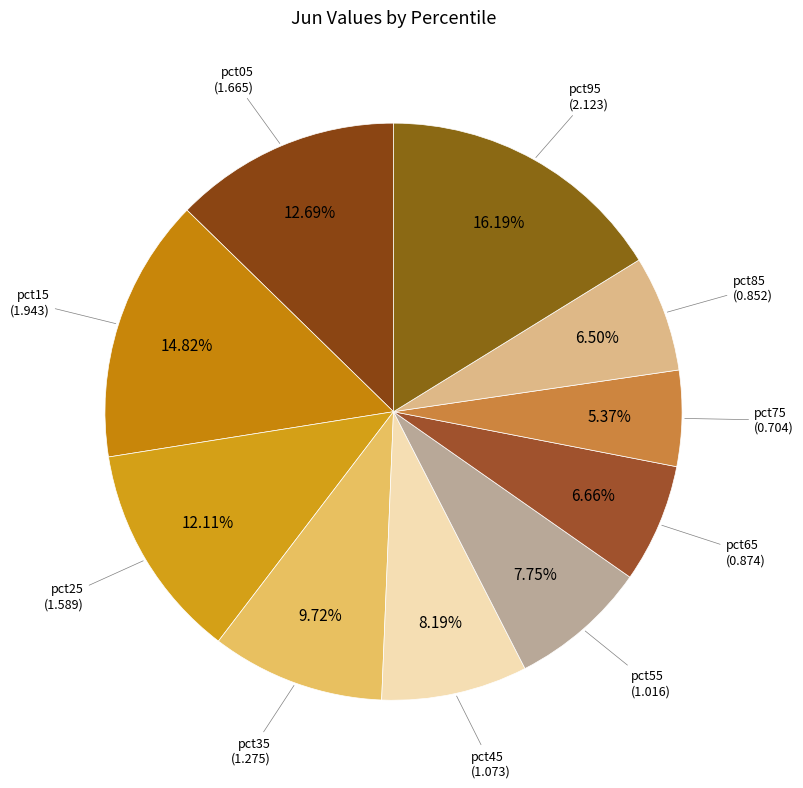

Which category has the smallest portion of the pie?

pct75